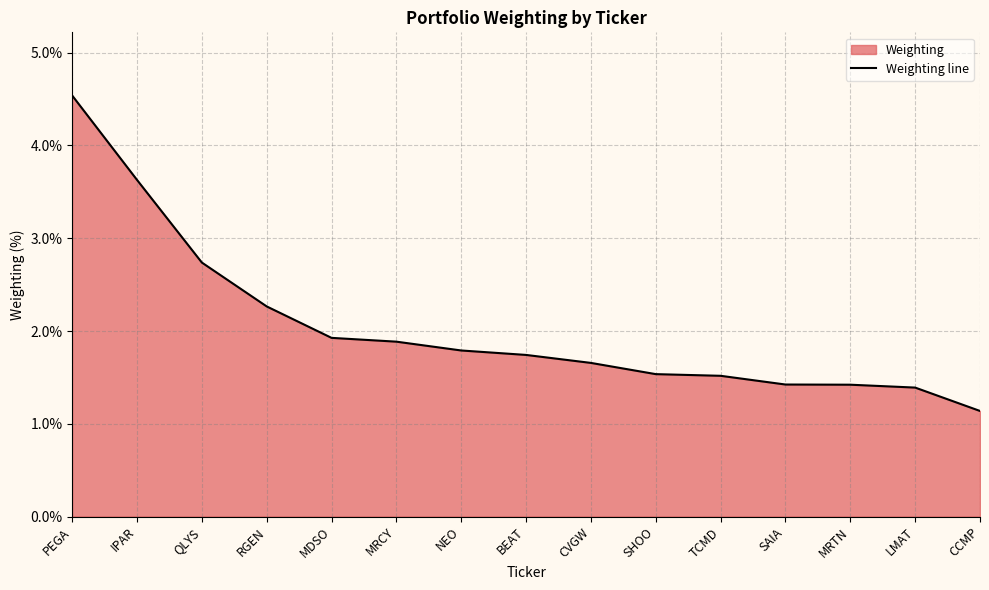

Rank the categories by value from highest to lowest.

PEGA, IPAR, QLYS, RGEN, MDSO, MRCY, NEO, BEAT, CVGW, SHOO, TCMD, SAIA, MRTN, LMAT, CCMP